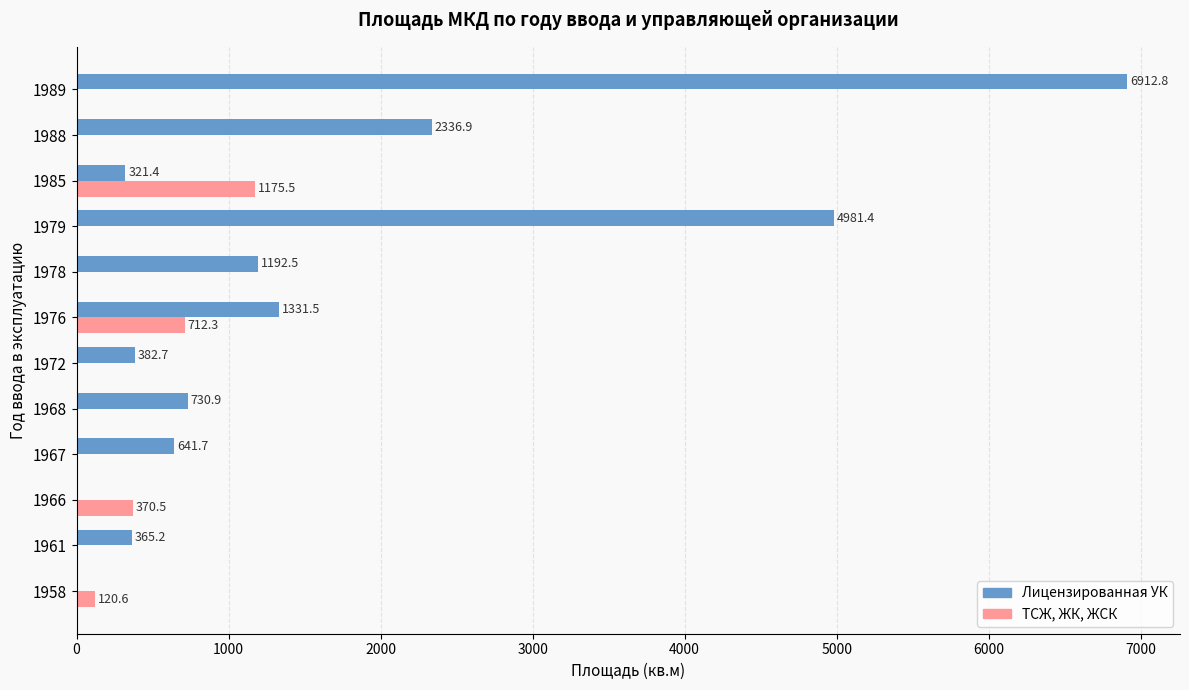

What is the highest value of the Лицензированная УК series?

6912.8